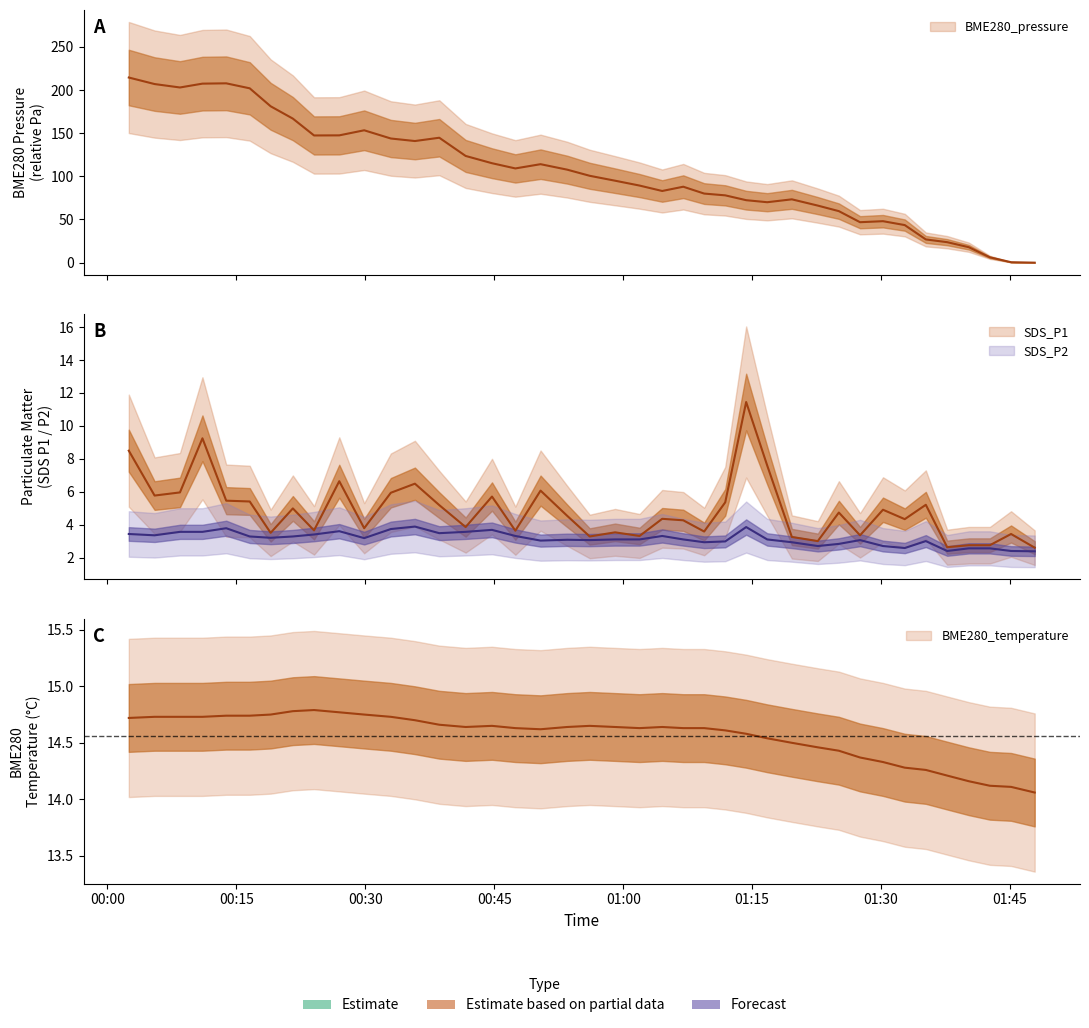

Where is the first local minimum for BME280_temperature?

2022/10/02 00:41:40